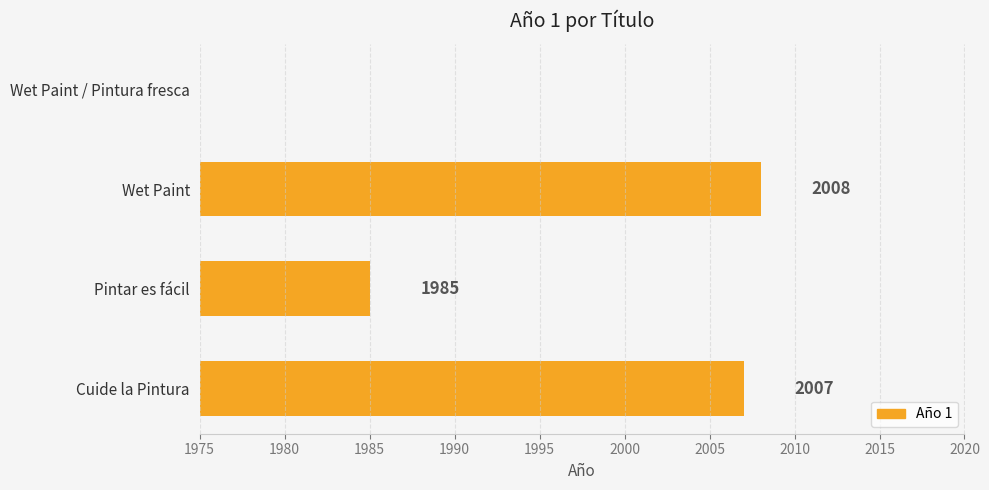

Count the number of data series in this chart.

1